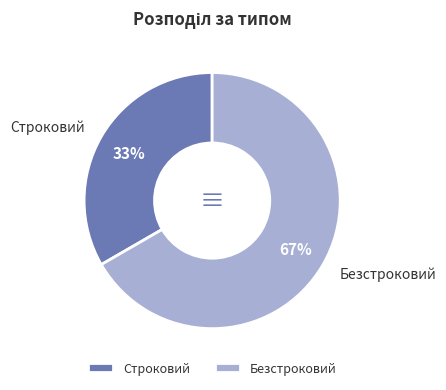

To the nearest percent, what is the average slice percentage?

50%